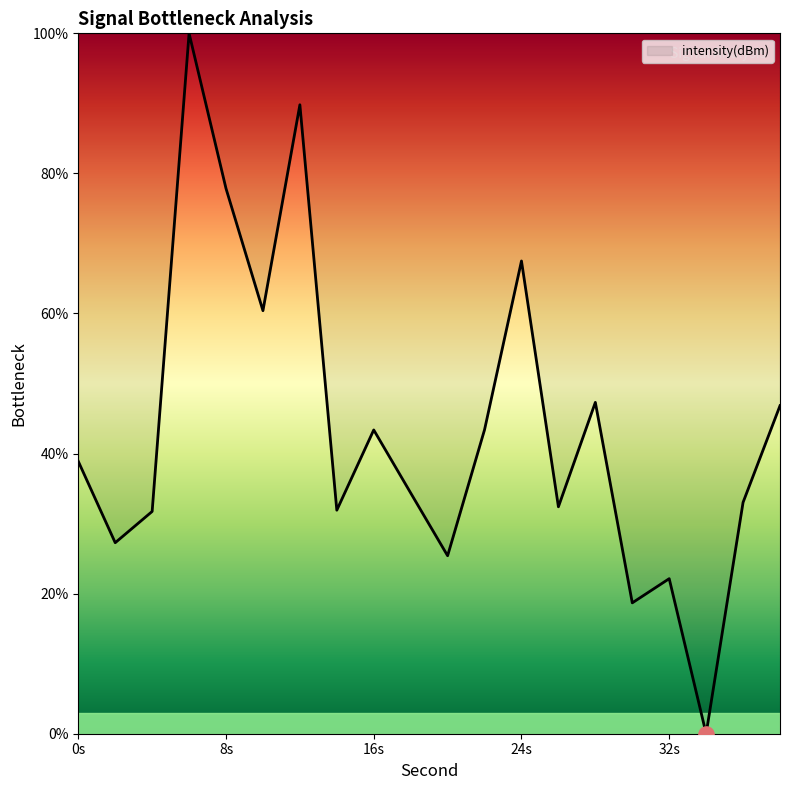

What is the maximum value shown in the chart?

100.0